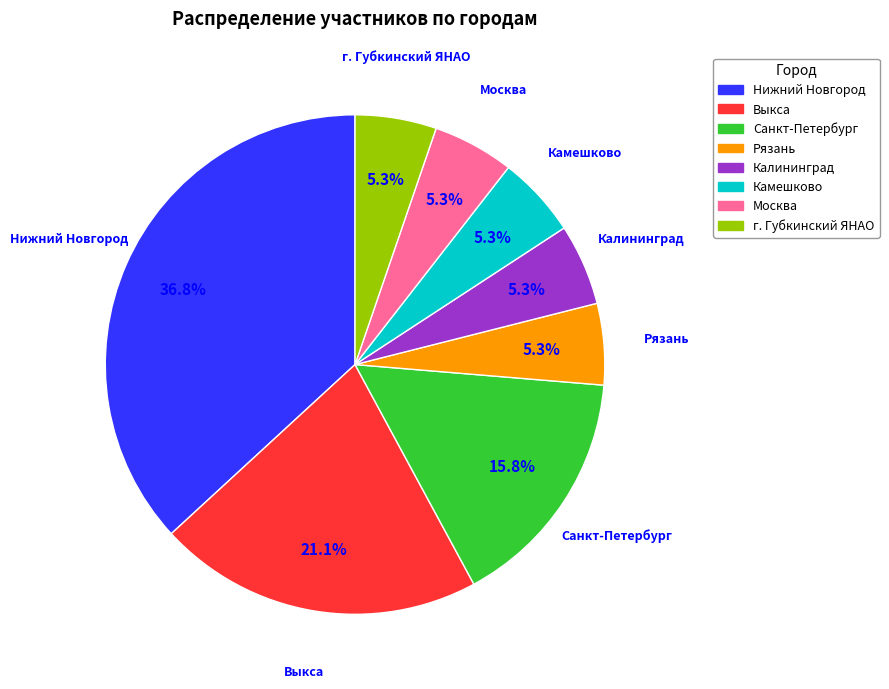

Which category has the biggest portion of the pie?

Нижний Новгород